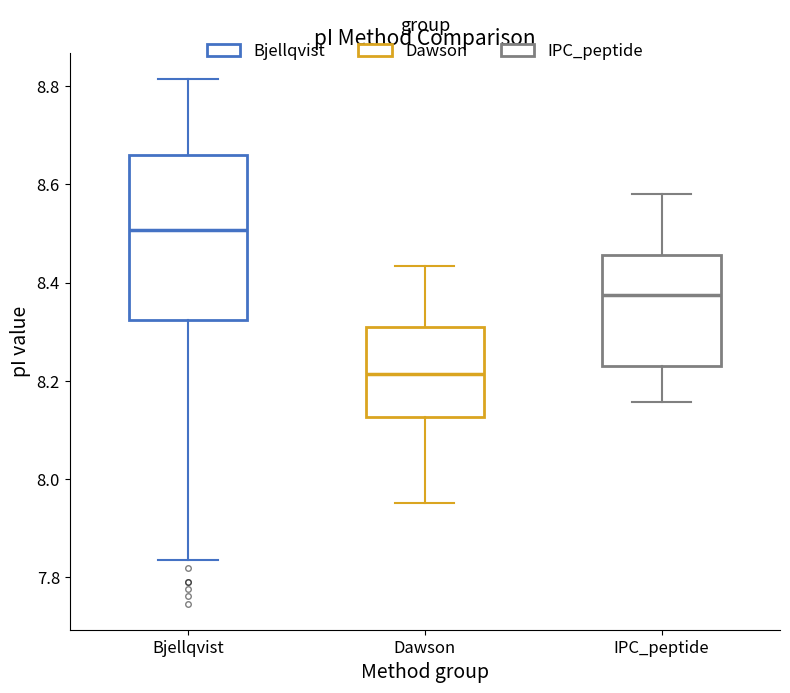

Which box's median line is the highest?

Bjellqvist